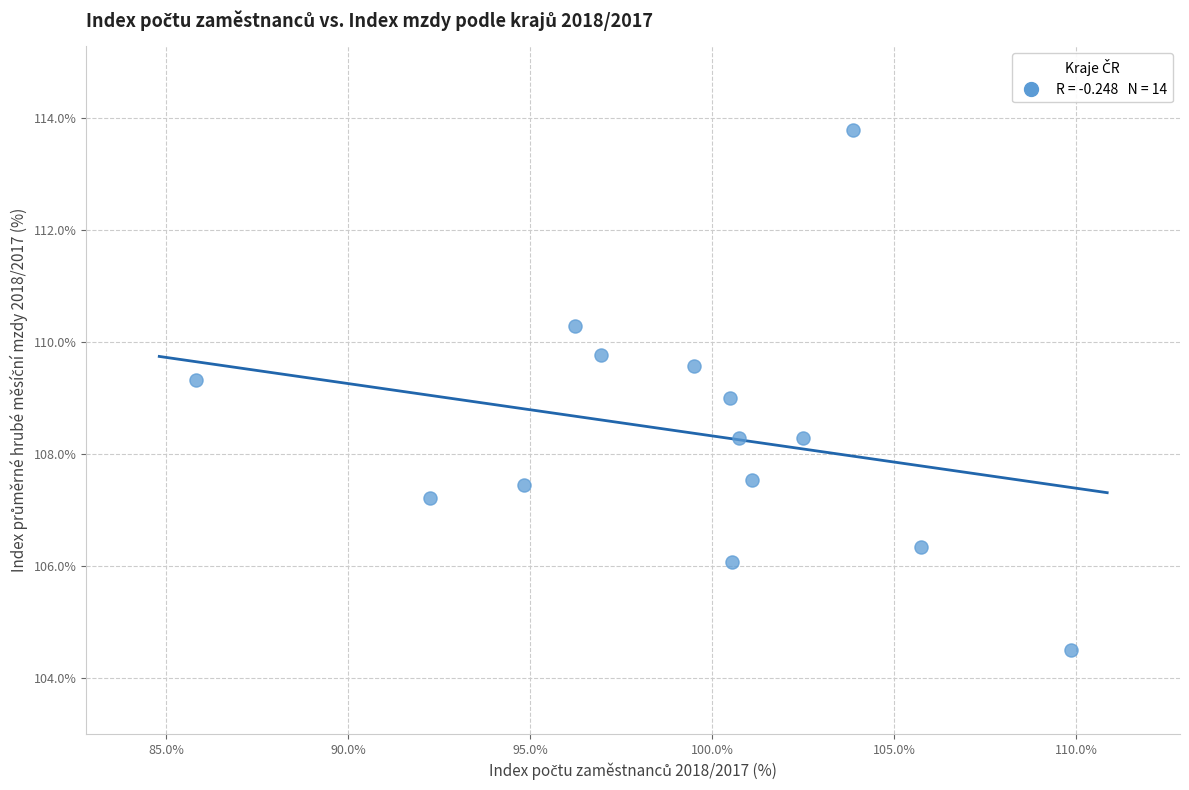

What is the range of Y values (max minus min)?

9.3